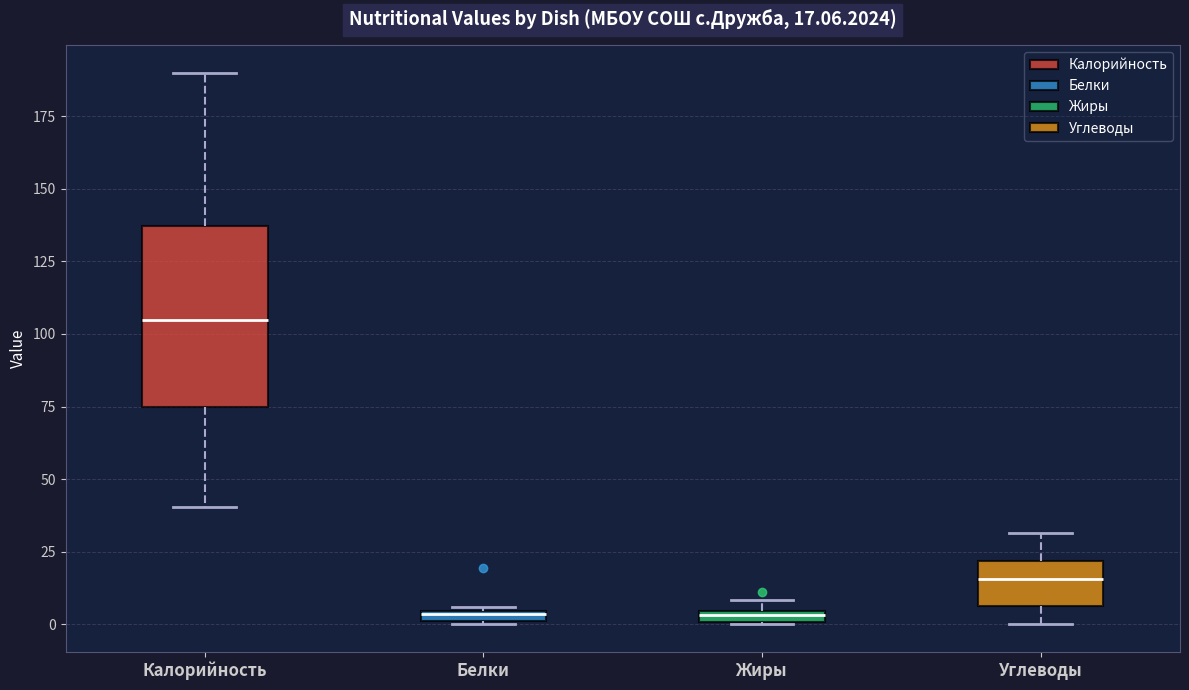

Which box has the highest median line?

Калорийность